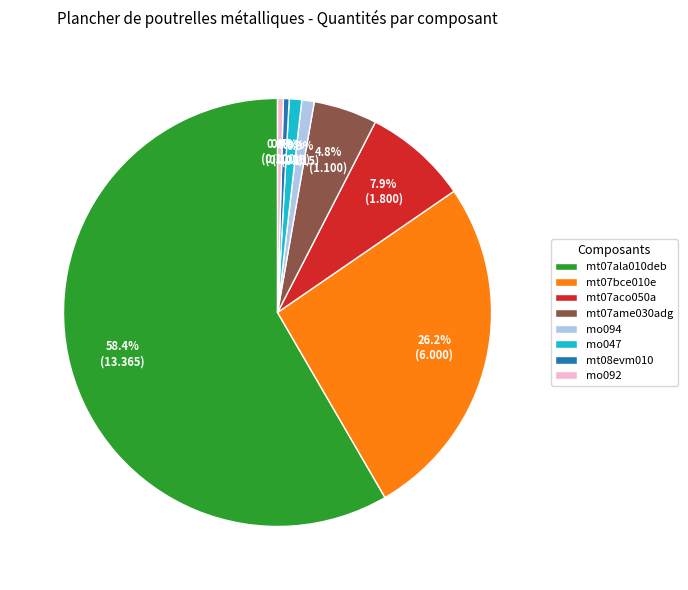

Is the sum of mo094 and mt07aco050a greater than half?

No